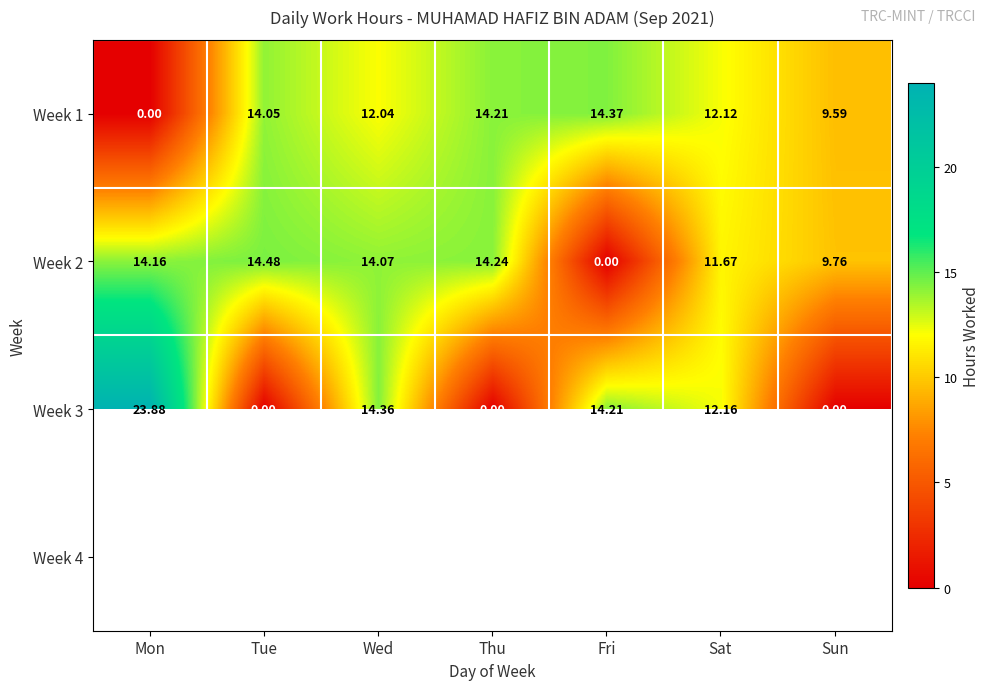

The value of Week 3 at Fri is 14.2. True or false?

True